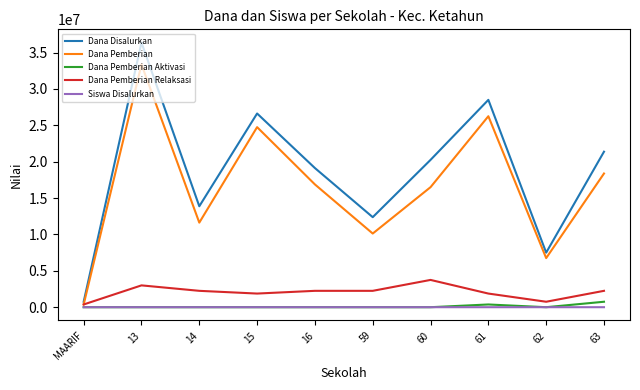

List the labels in order of Dana Disalurkan value, smallest first.

MAARIF, 62, 59, 14, 16, 60, 63, 15, 61, 13